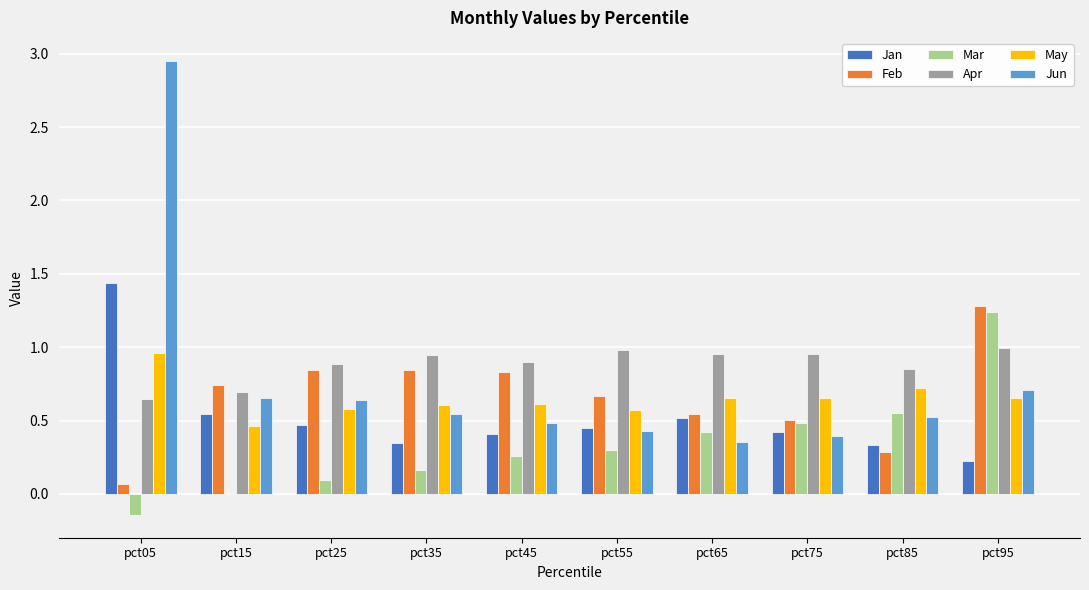

At which label does Feb reach its peak?

pct95